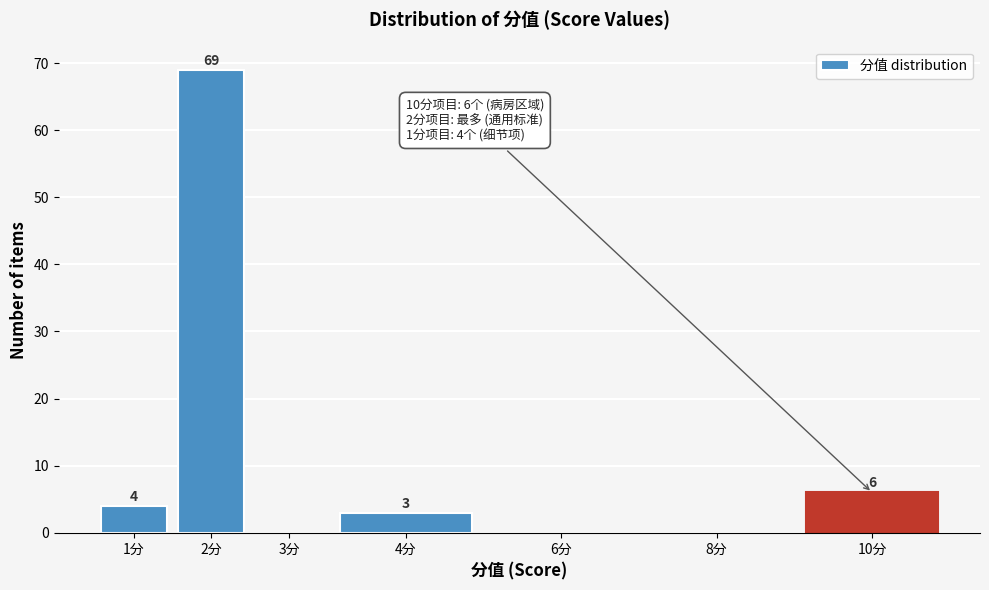

Reading right to left, extract all data points from this chart.

10分=6	8分=0	6分=0	4分=3	3分=0	2分=69	1分=4